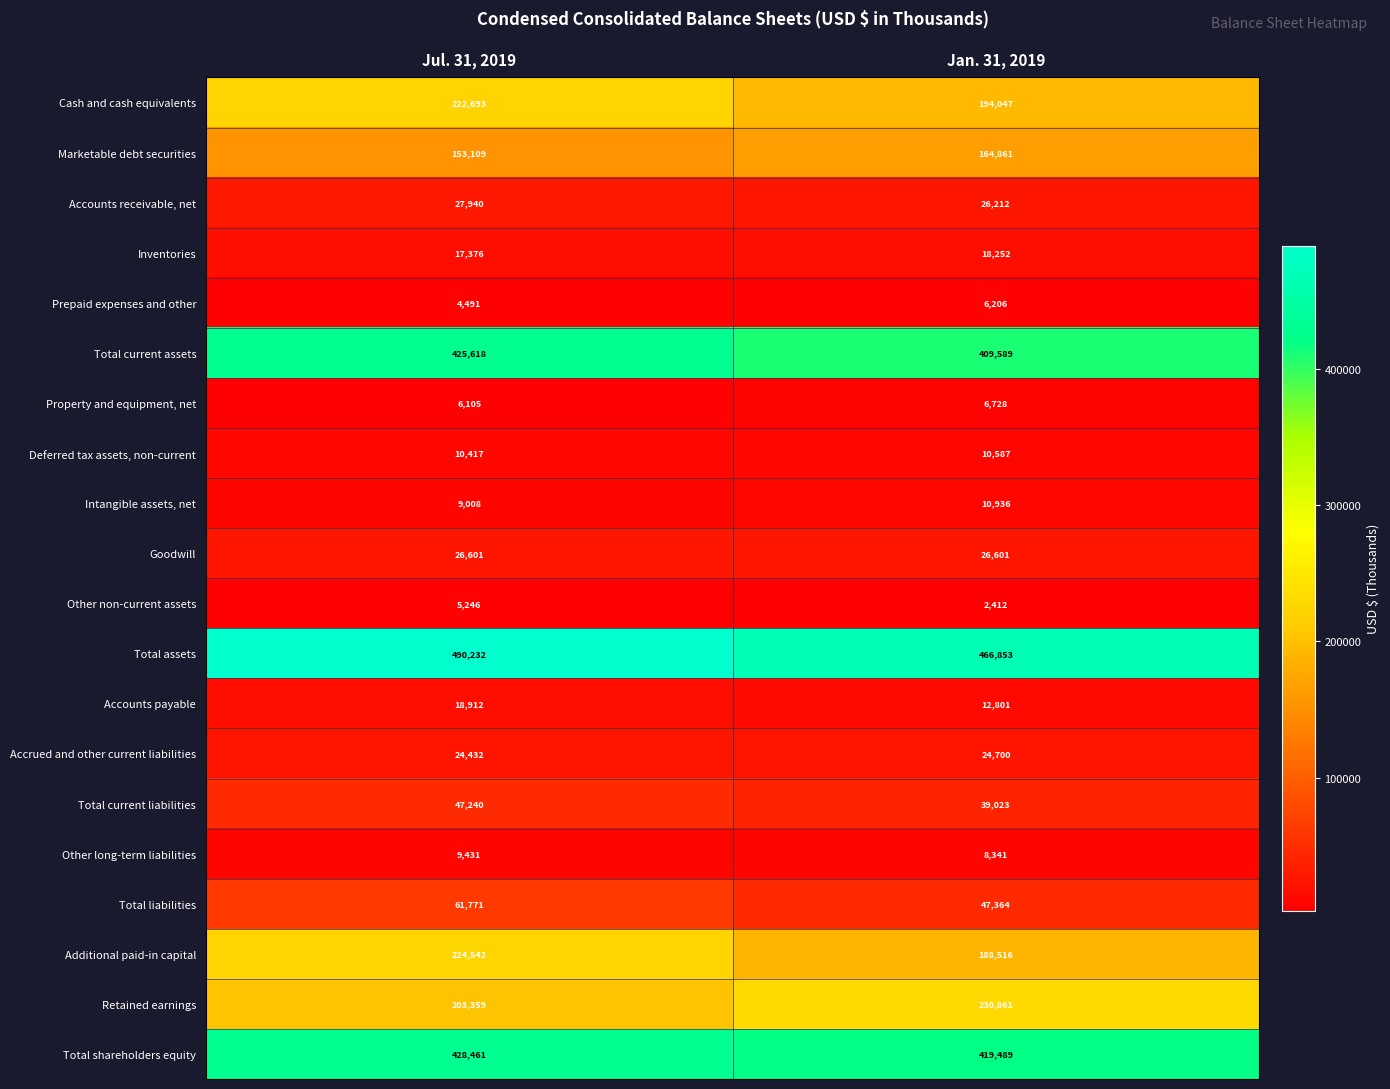

Which label corresponds to the largest value in the chart?

Jul. 31, 2019